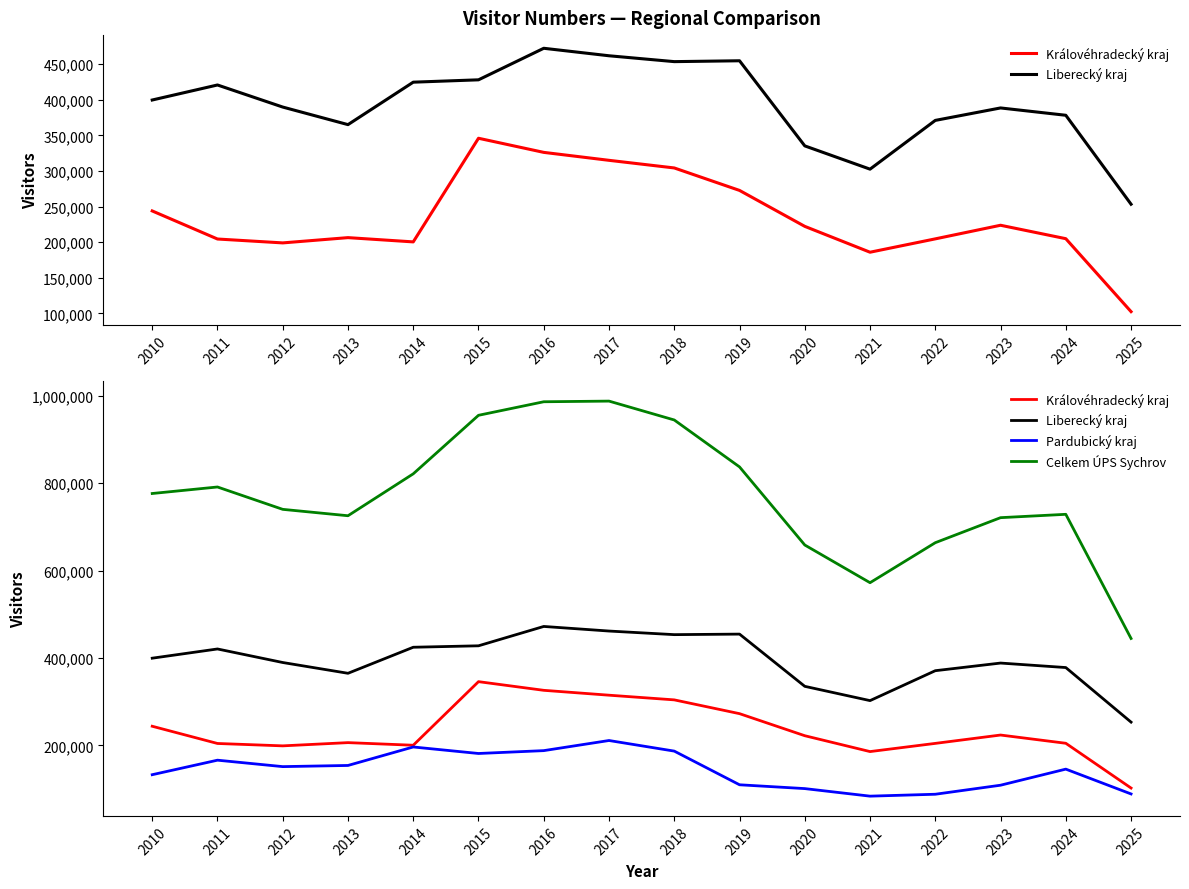

What is the difference between the second highest and second lowest values in the Celkem ÚPS Sychrov series?

414130